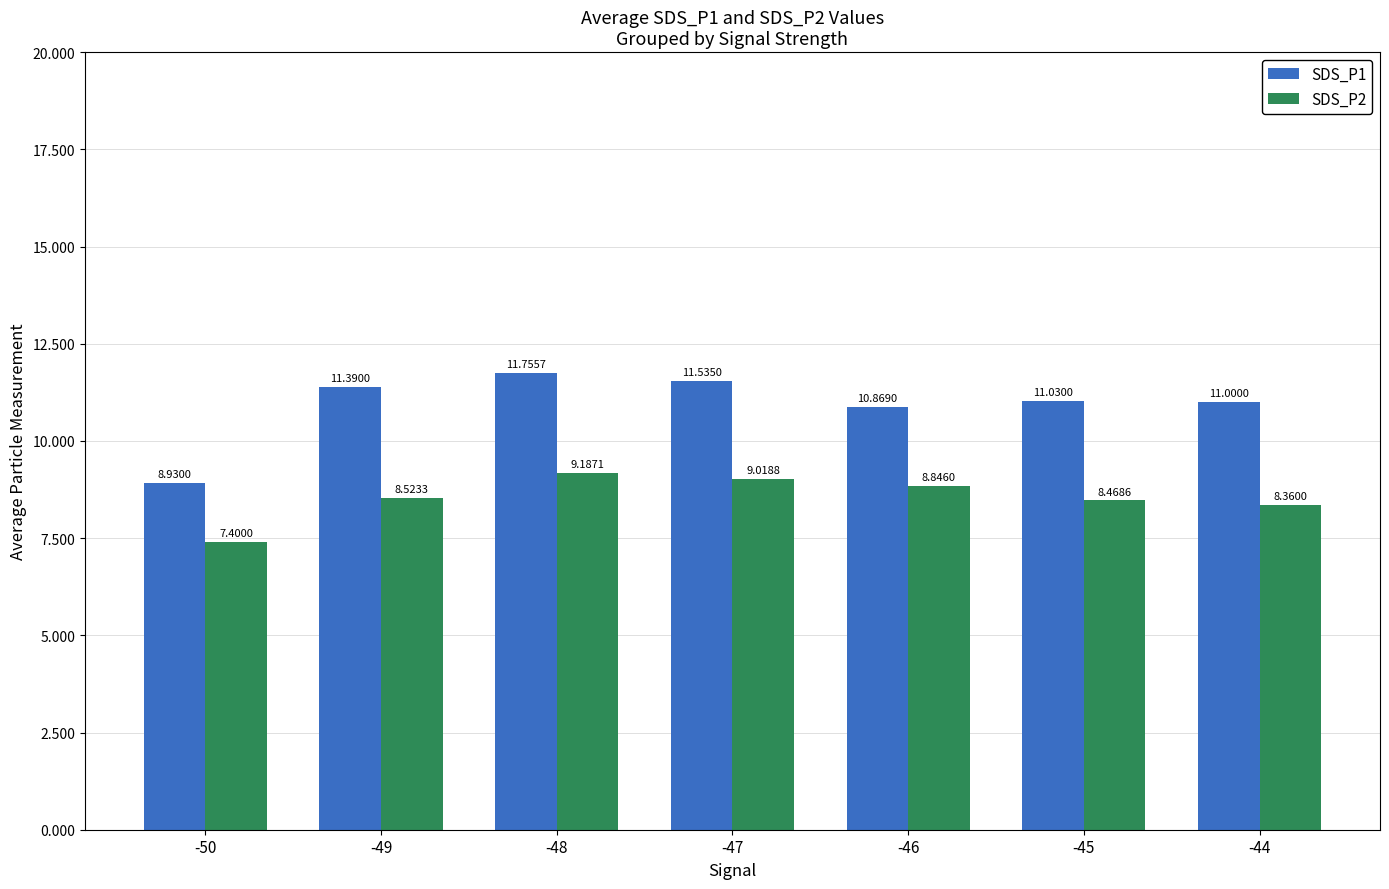

List the labels in order of SDS_P2 value, smallest first.

-50, -44, -45, -49, -46, -47, -48